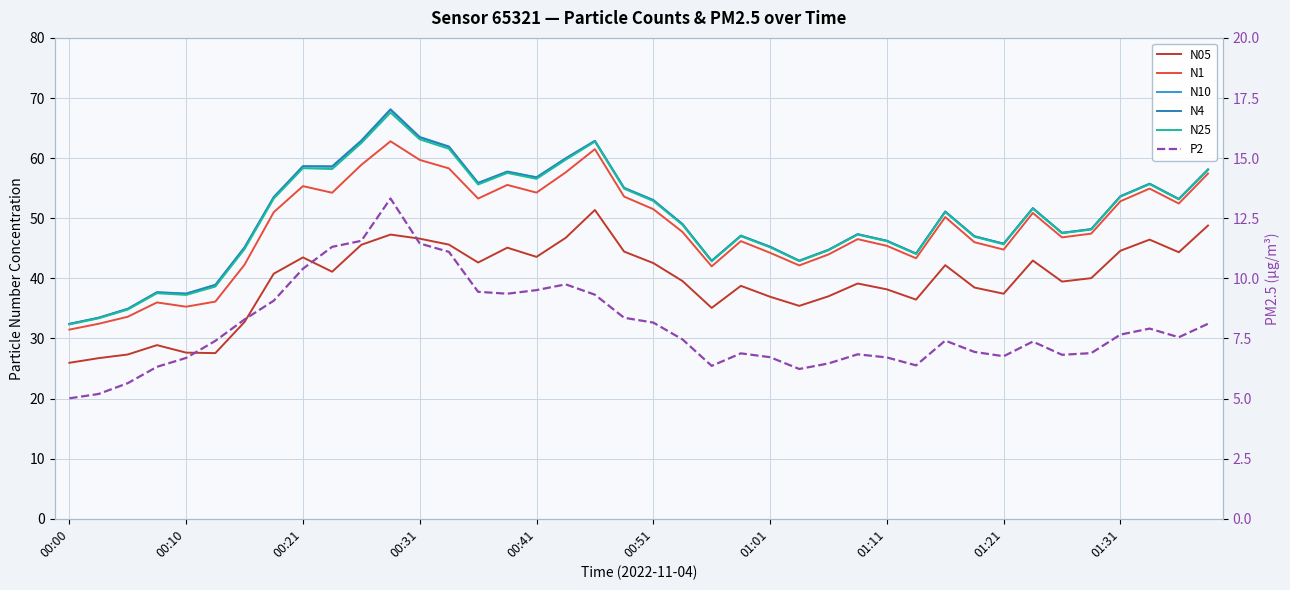

What is the value of the N25 point at the 23rd from the left?

42.8